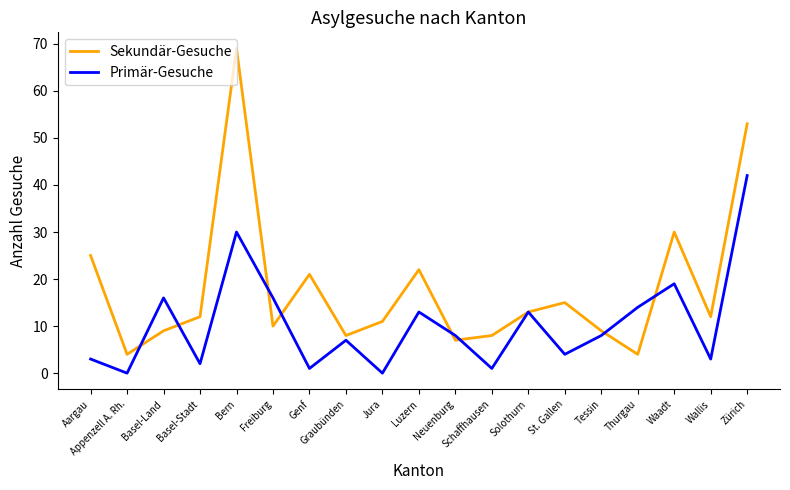

At which category is the sum across all series the highest?

Bern